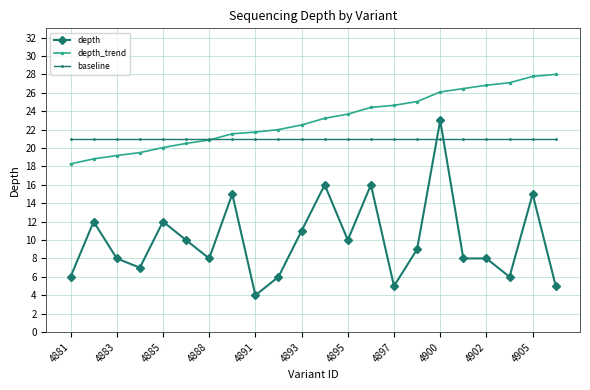

Rank the series by their average value, from lowest to highest.

depth, baseline, depth_trend